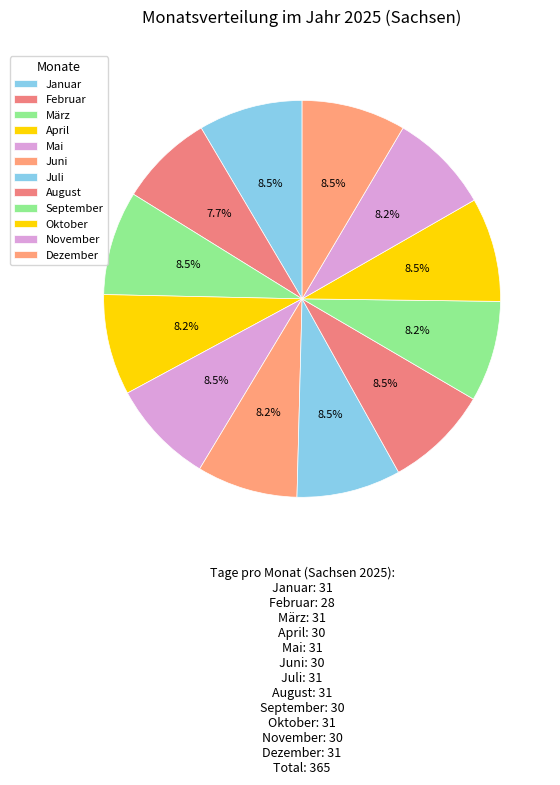

The November slice represents 8% of the pie. True or false?

True